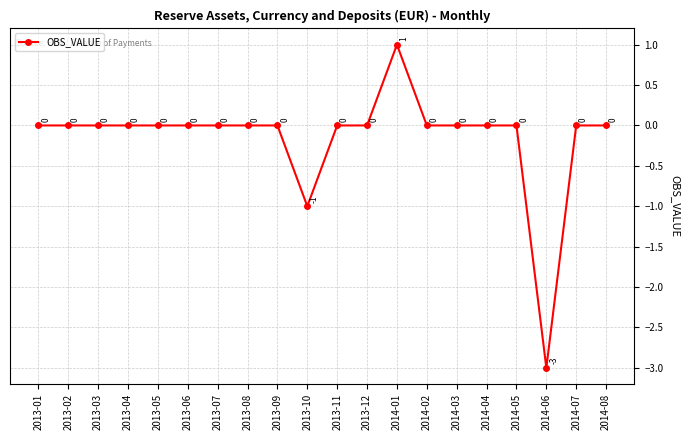

Where is the first local minimum?

2013-10